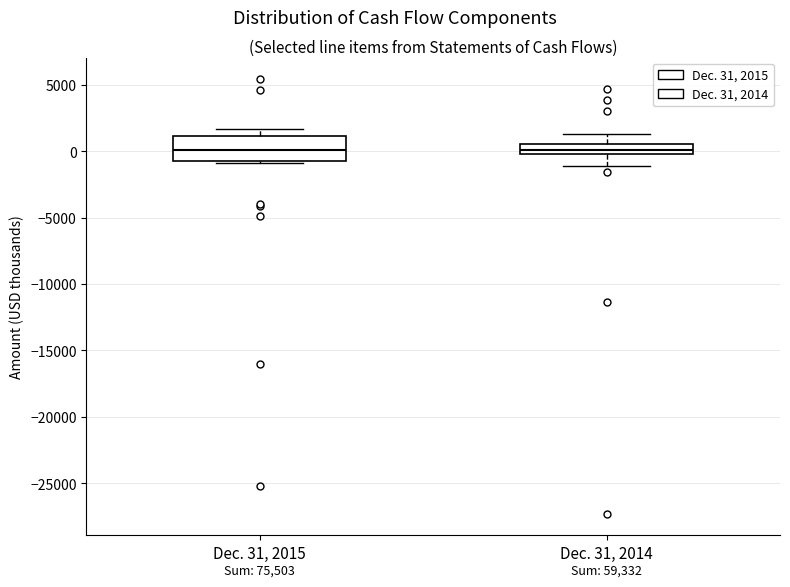

Comparing the boxes themselves (not the whiskers), which one is the tallest?

Dec. 31, 2015